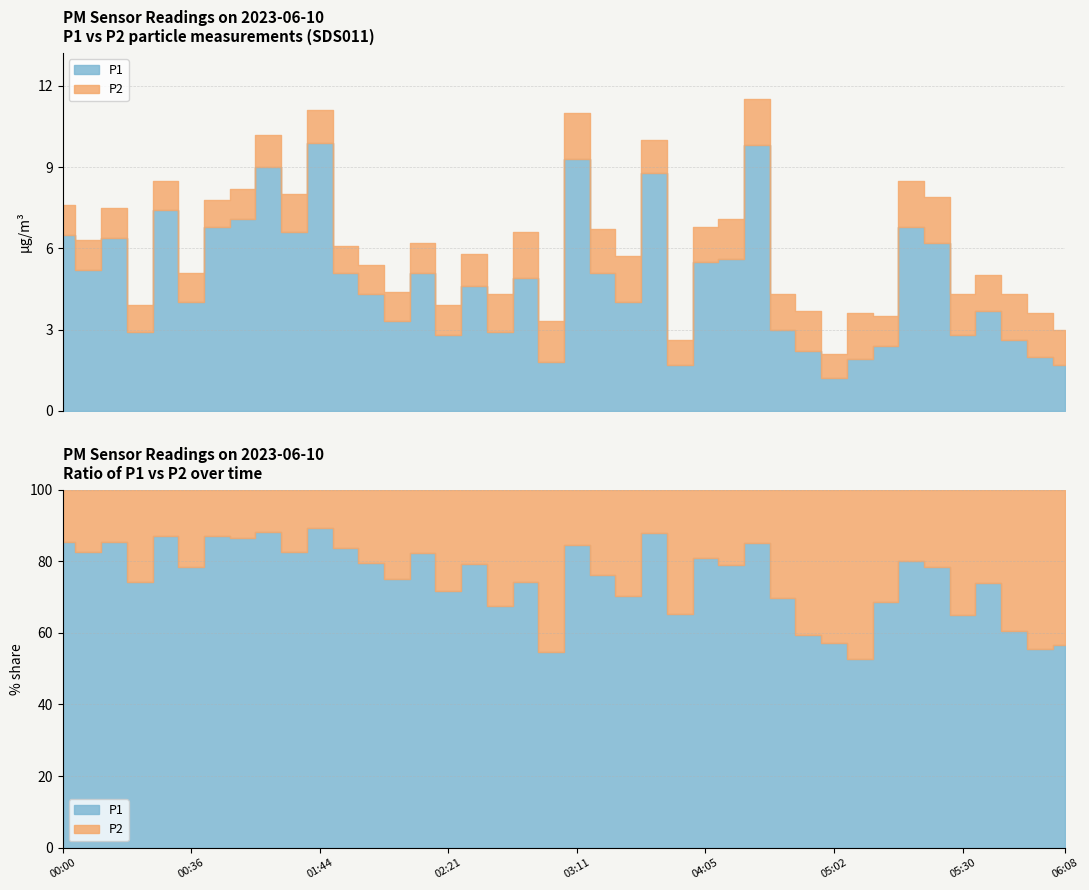

Which series has the largest total across all categories?

P1